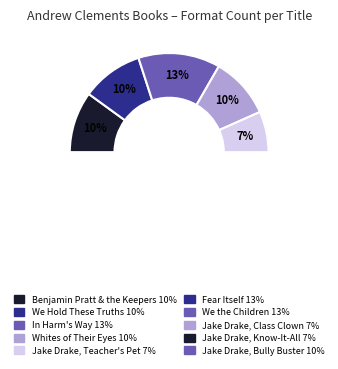

To the nearest percent, what percentage of the pie is Jake Drake, Class Clown?

7%